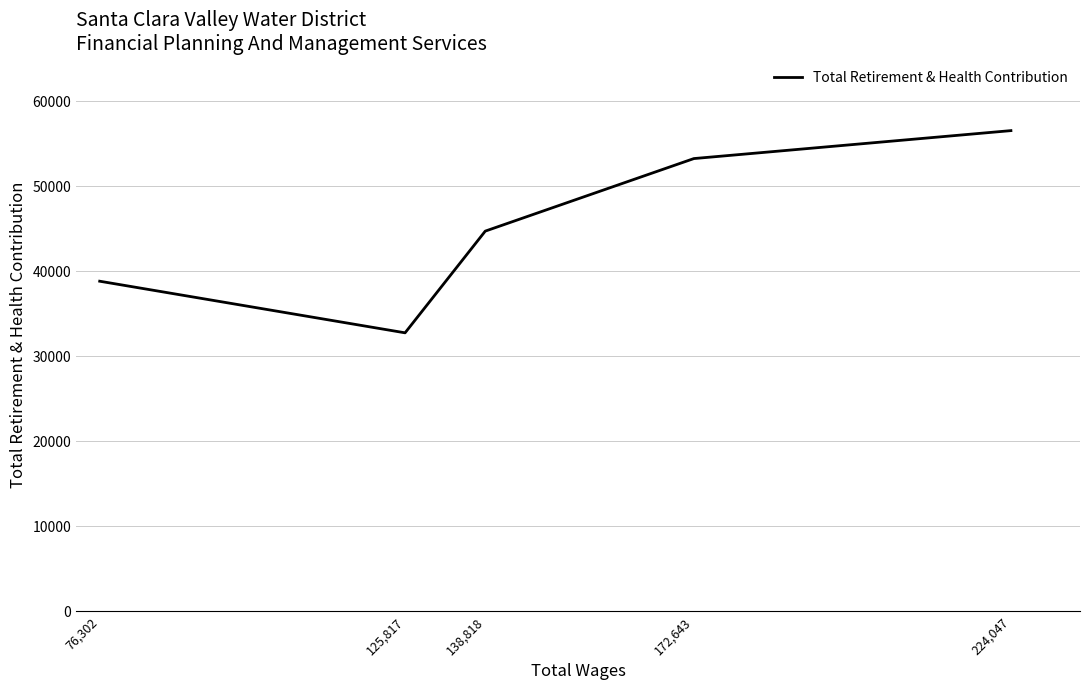

The value at 76,302 is 20256. True or false?

False